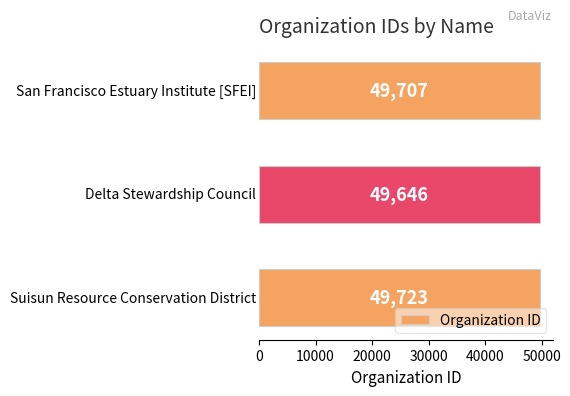

What is the difference between the second highest and minimum values?

61